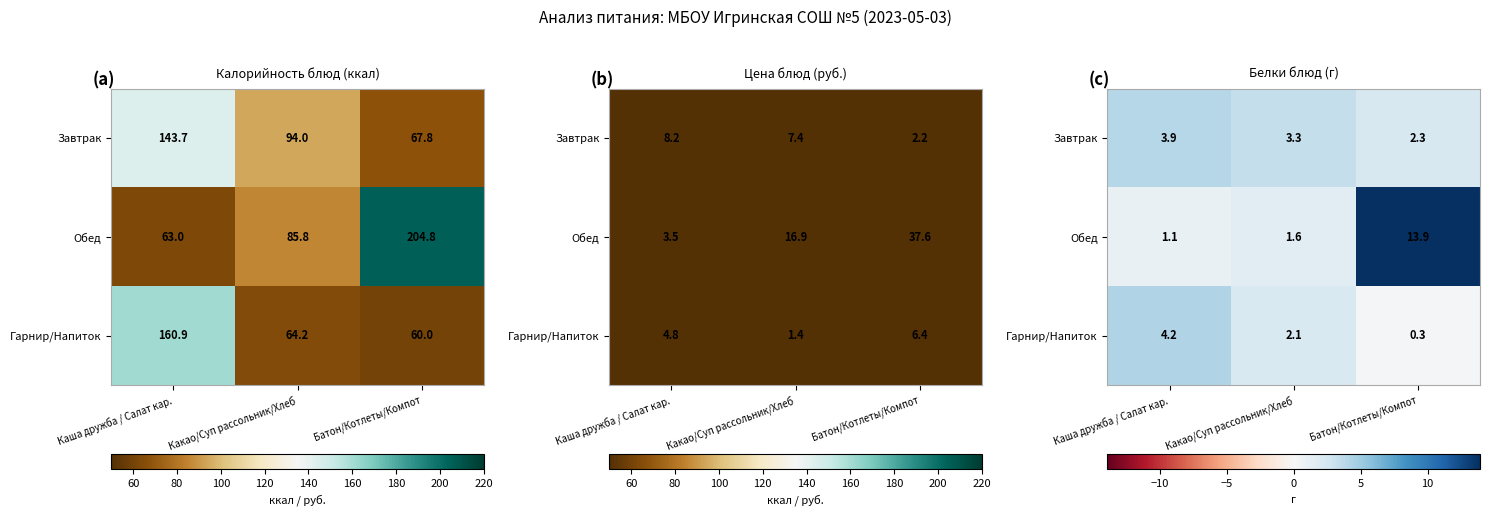

What is the minimum value for Завтрак?

2.3